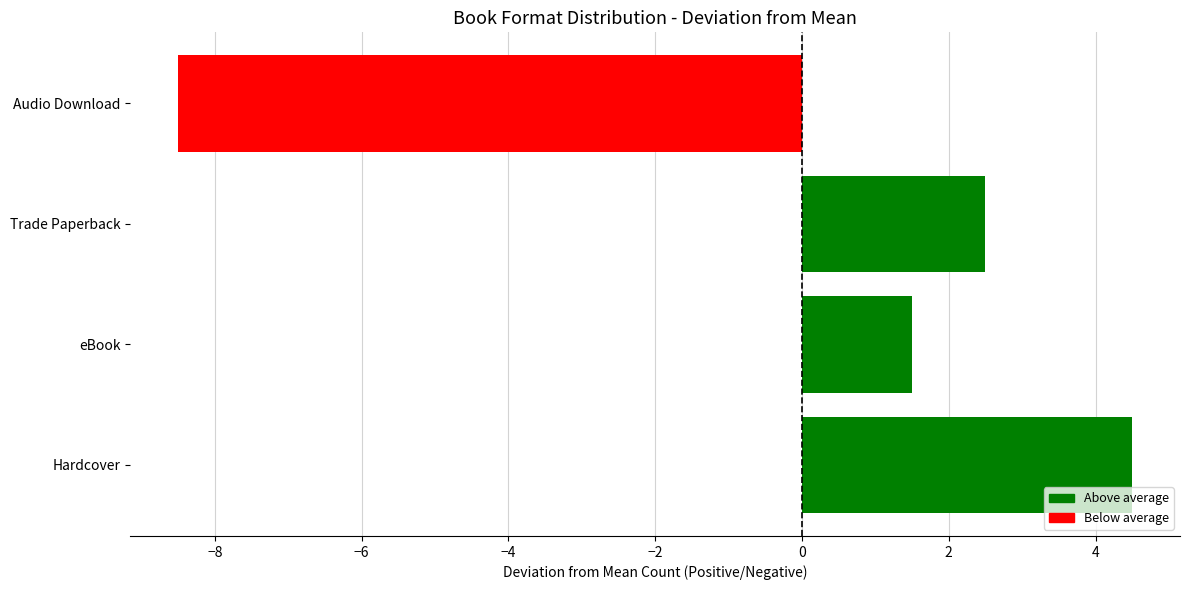

What is the label of the 4th bar from the left?

Audio Download